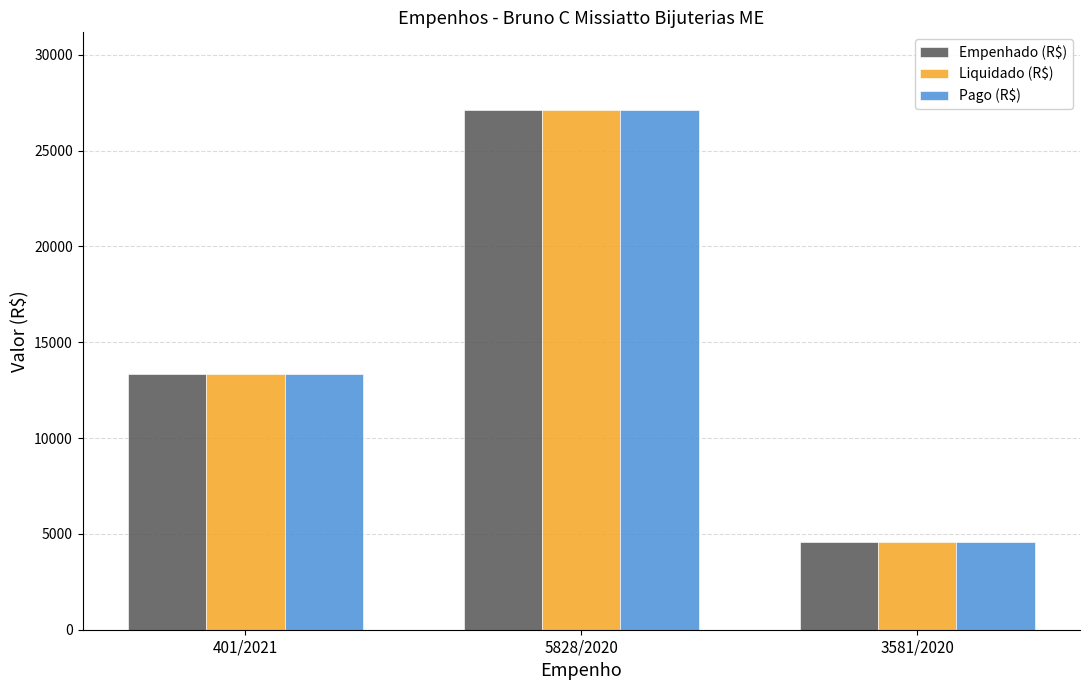

The value of Empenhado (R$) at 5828/2020 is 6822.0. True or false?

False